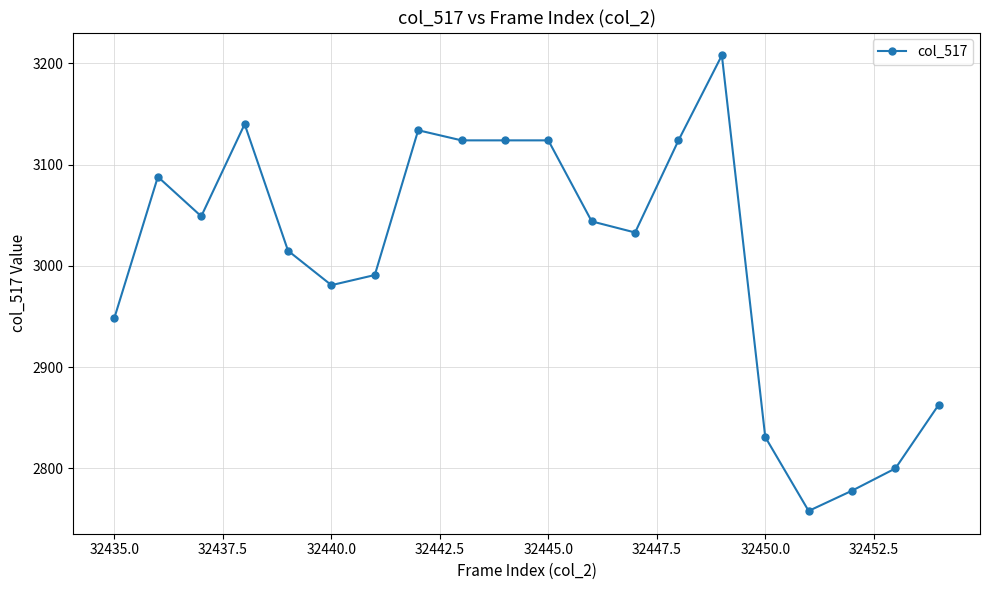

Reading left to right, extract all data points from this chart.

2949	3088	3049	3140	3015	2981	2991	3134	3124	3124	3124	3044	3033	3124	3208	2831	2758	2778	2800	2863